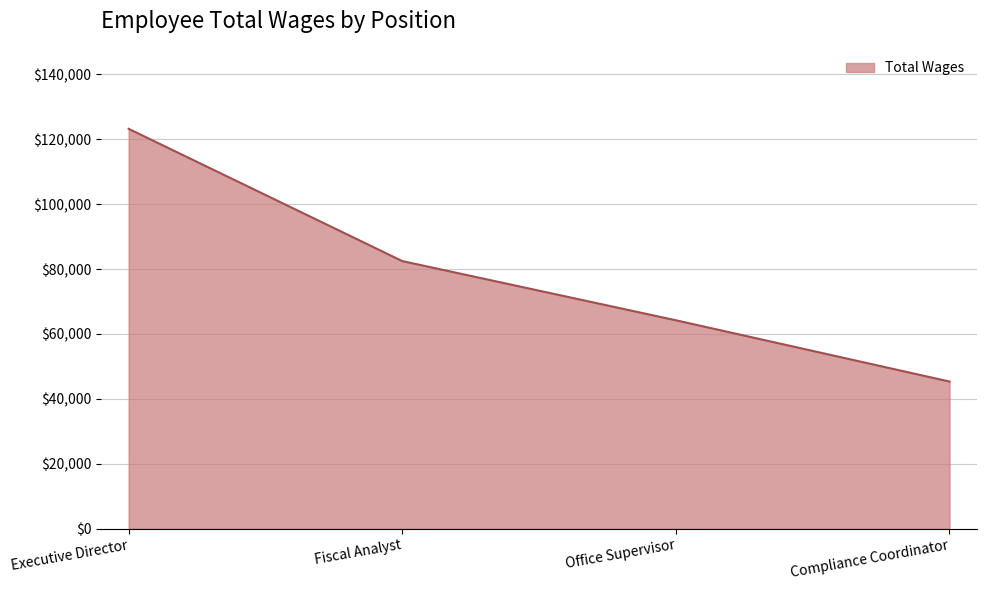

Which category has the highest value across all series?

Executive Director